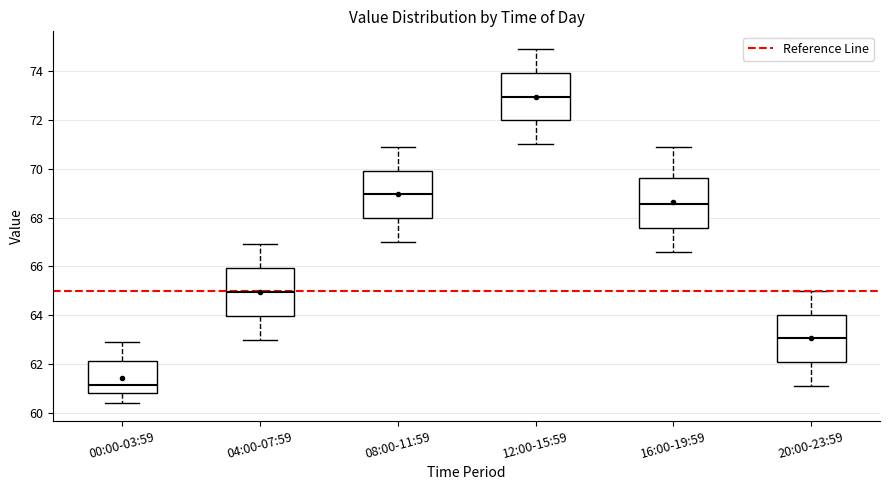

Which box's median line is the lowest?

00:00-03:59